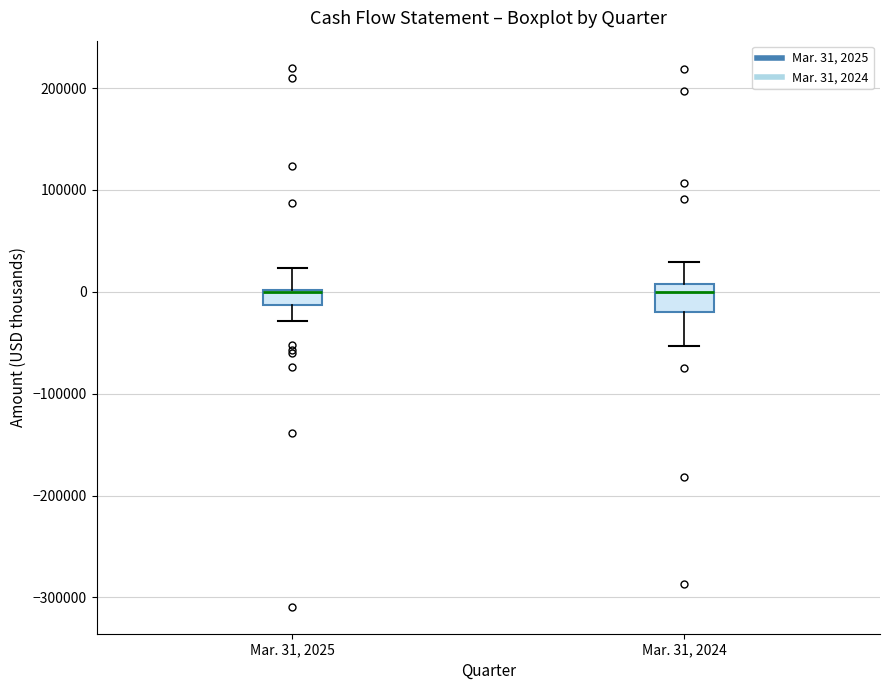

Reading left to right, transcribe this box plot: for each box, give where its median line is, the range the box spans, and where its two whiskers end, as read against the y-axis. The values are not printed on the chart, so give them approximately, as read against the axis.

Mar. 31, 2025: median 0 (drawn on the box's upper edge), box -10000 to 0, whiskers -30000 to 20000
Mar. 31, 2024: median 0, box -20000 to 10000, whiskers -50000 to 30000